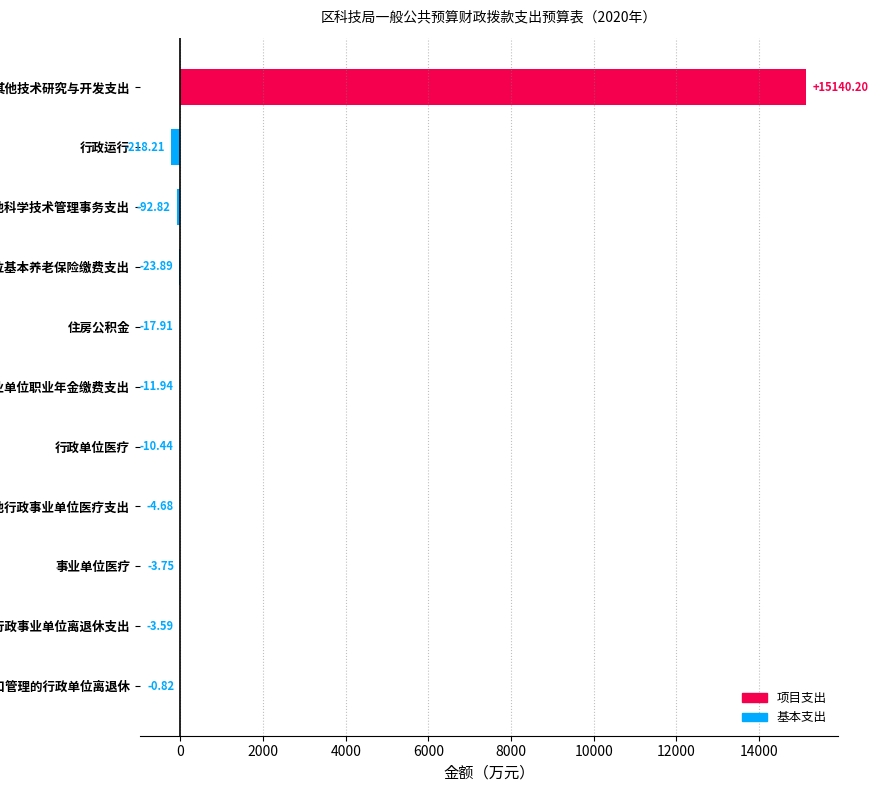

What is the sum of the values at 行政单位医疗 and 机关事业单位基本养老保险缴费支出?

-34.3